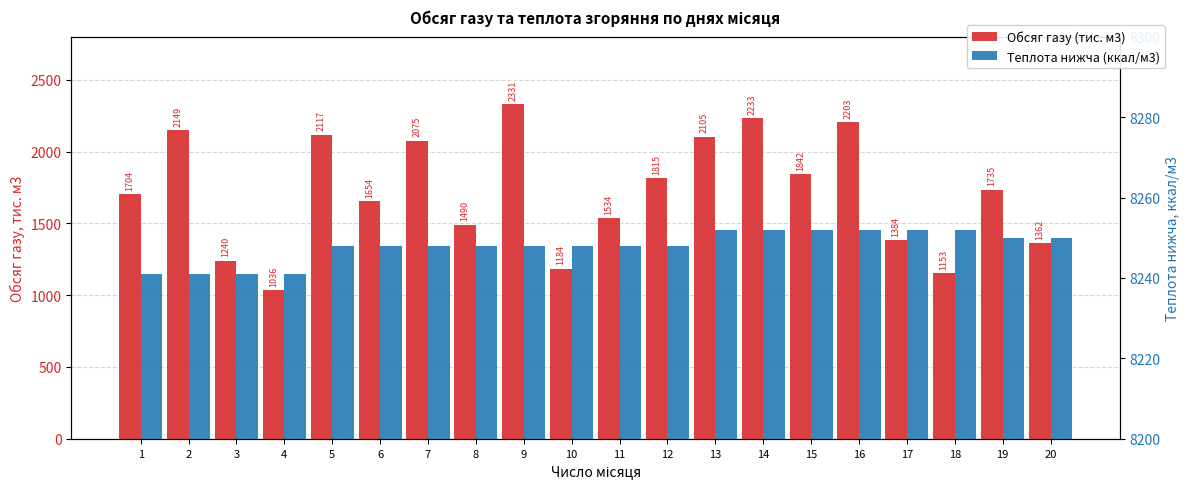

How many Теплота нижча (ккал/м3) values are between 8248 and 8252?

16